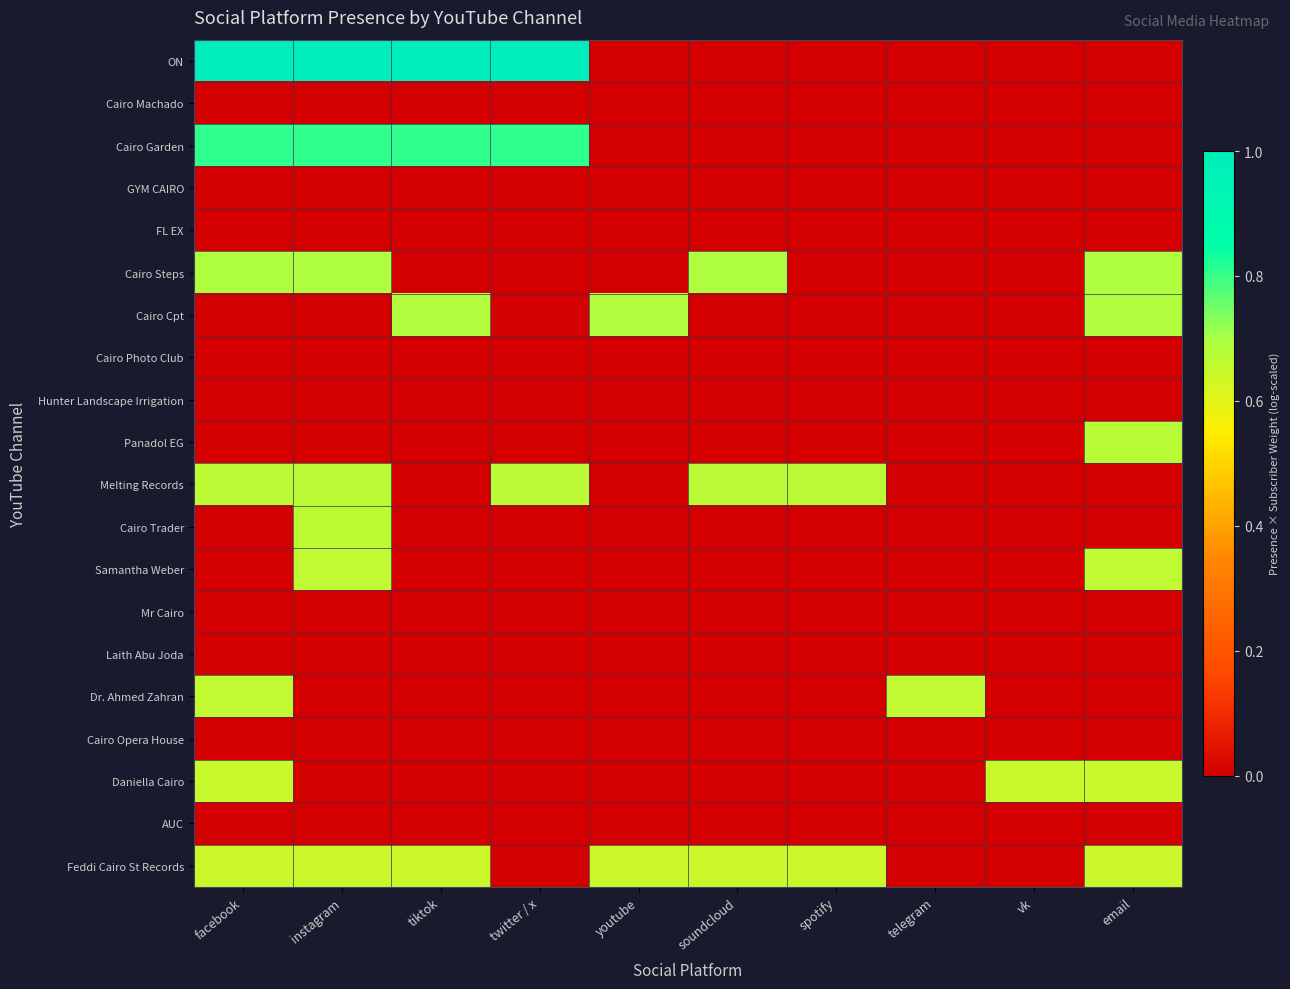

Which category has the lowest value in the Dr. Ahmed Zahran series?

instagram